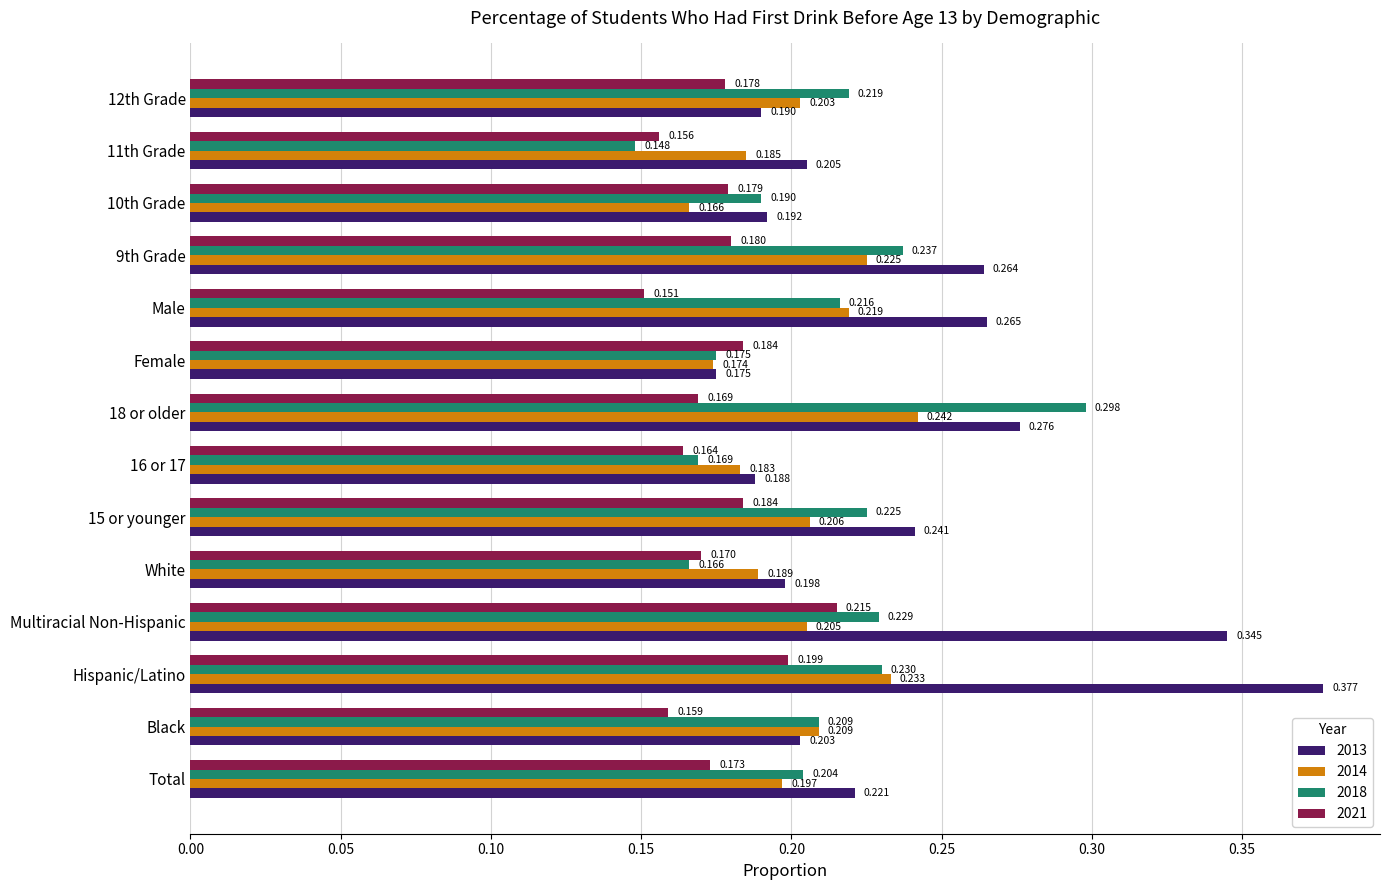

Which label corresponds to the largest value in the chart?

Hispanic/Latino